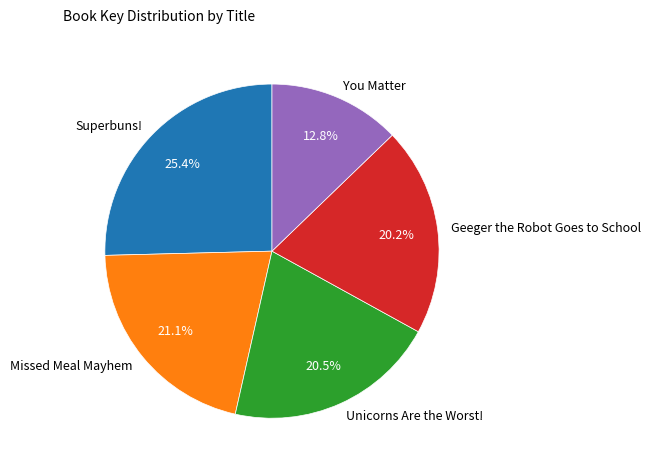

Which has a higher value, Missed Meal Mayhem or Geeger the Robot Goes to School?

Missed Meal Mayhem